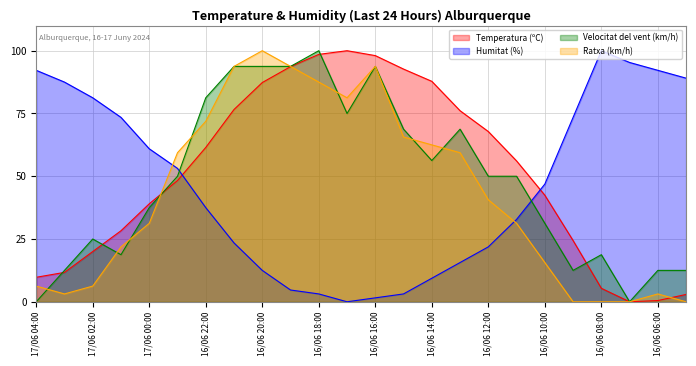

How many distinct data groups are displayed?

4